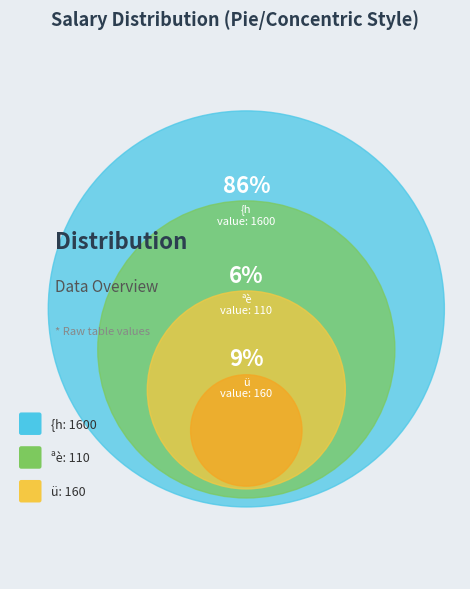

Which category has the biggest portion of the pie?

{h